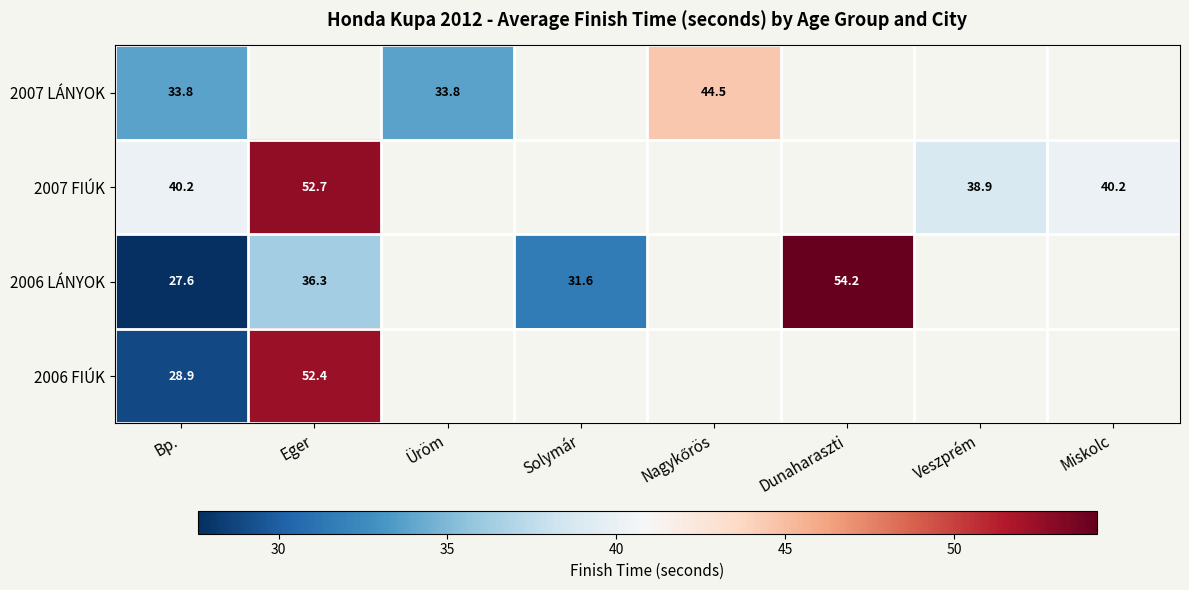

What is the difference between the maximum and minimum values in the 2007 LÁNYOK series?

10.7